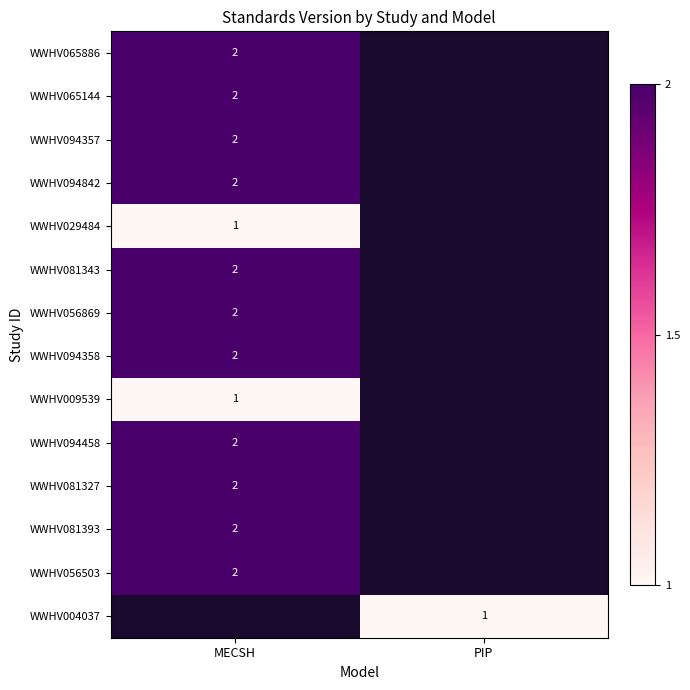

What is the smallest value displayed?

1.0